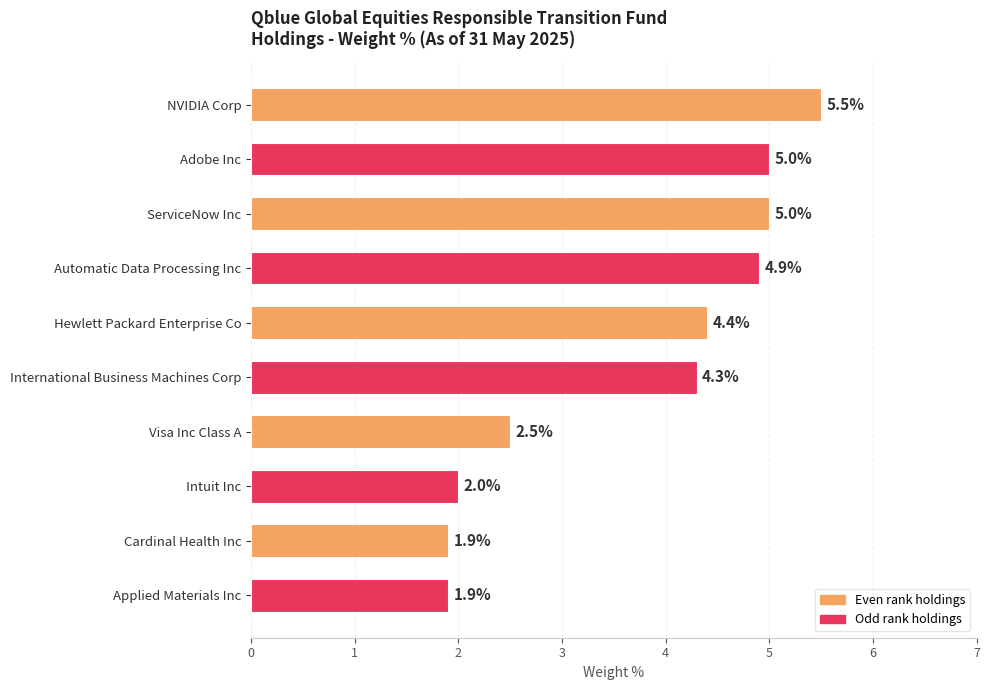

True or false: the data shows 6.8 at International Business Machines Corp.

False